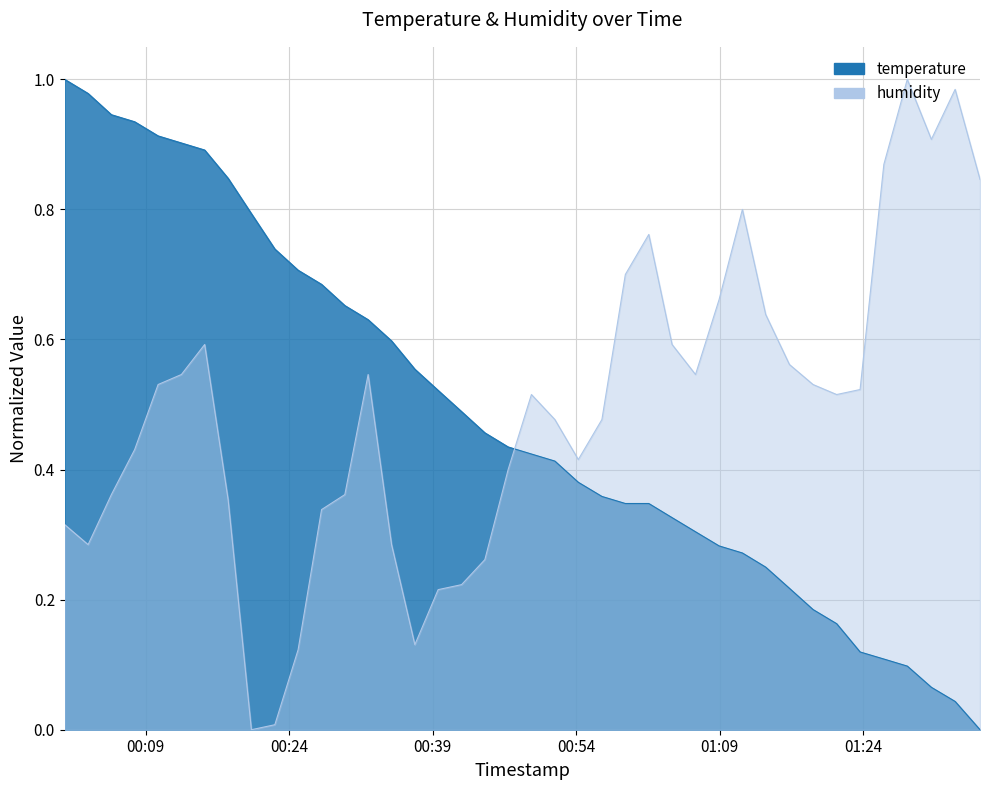

In humidity, how many points are lower than both neighbors (excluding endpoints)?

7